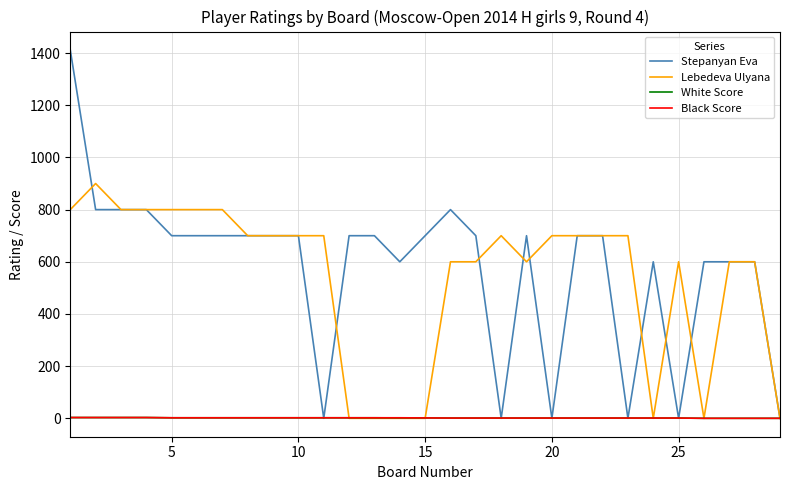

At how many categories does at least one series exceed 126?

28